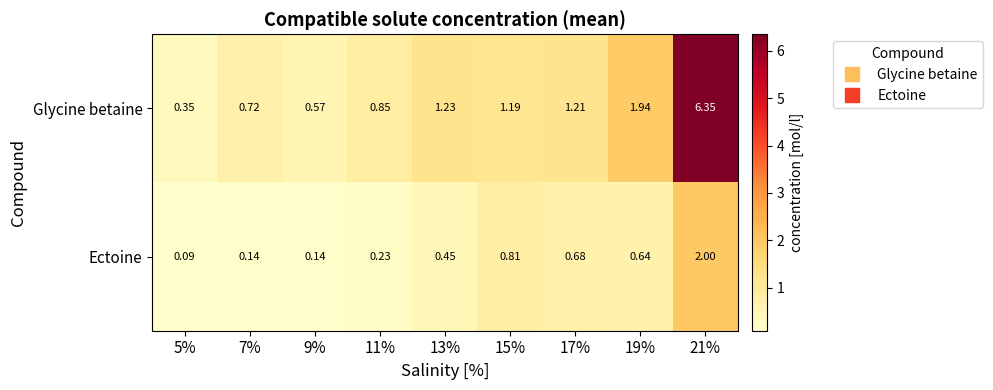

How many categories are shown in the chart?

9